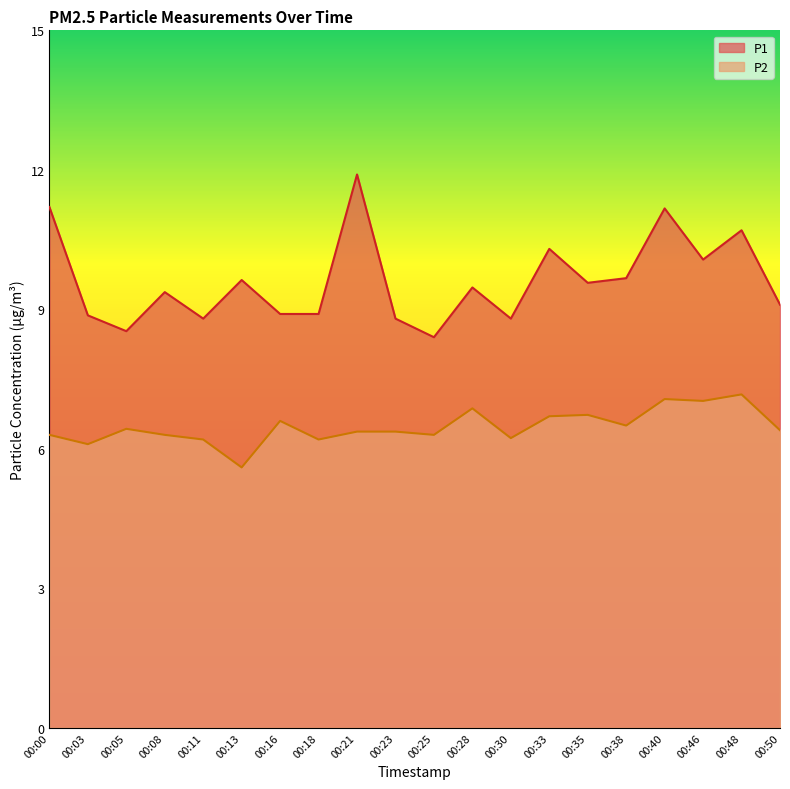

At which label is P2 closest to 6?

00:03